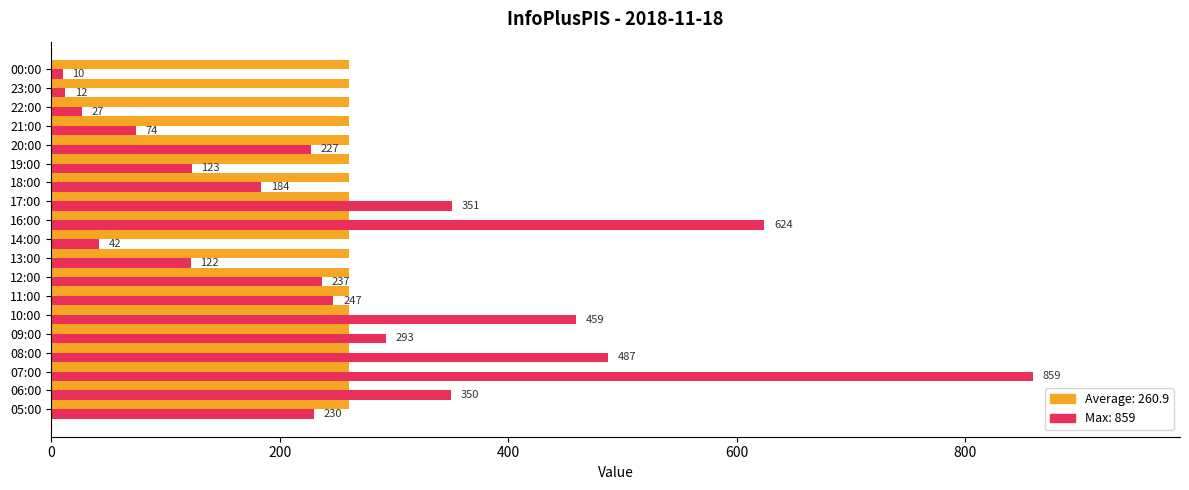

What is the greatest value displayed?

859.0